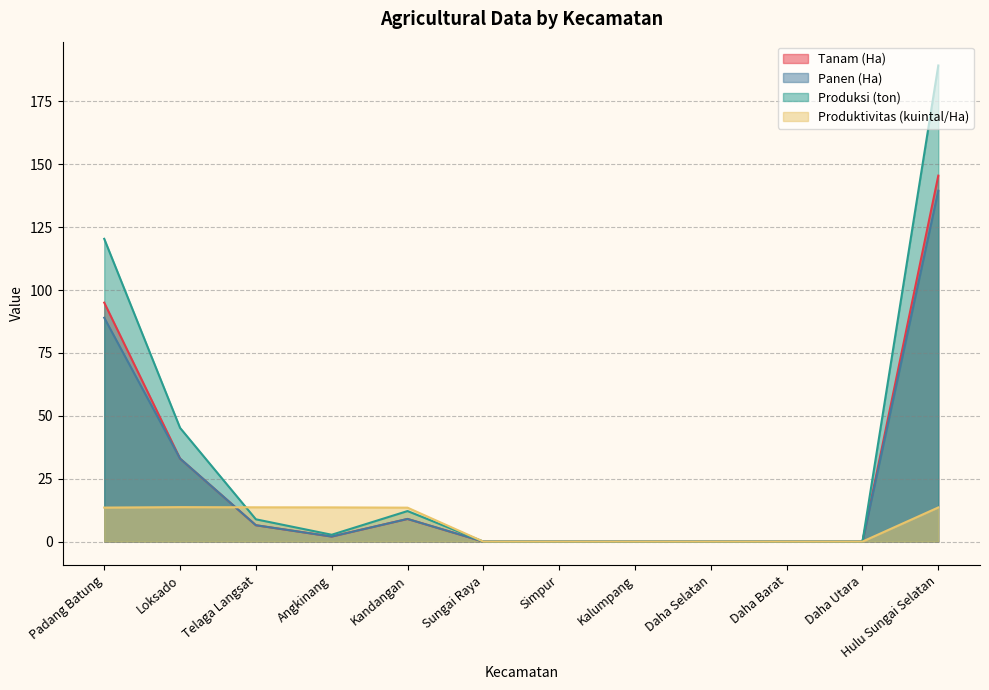

What is the label of the 2nd point from the left?

Loksado